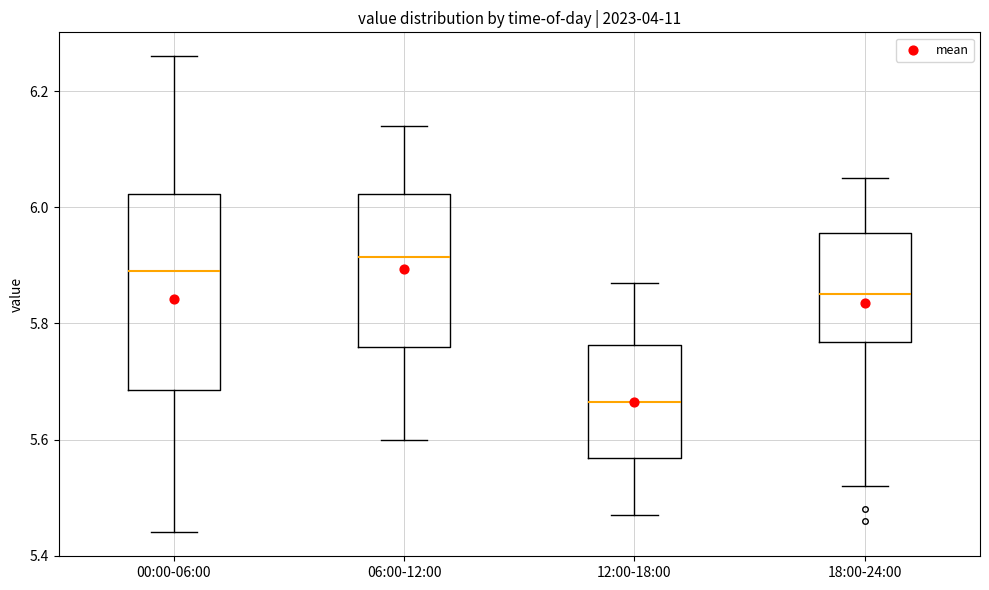

Reading left to right, read every box against the y-axis: the position of its median line, the range the box covers, and the ends of its whiskers. The values are not printed on the chart, so give them approximately, as read against the axis.

00:00-06:00: median 5.90, box 5.68 to 6.02, whiskers 5.44 to 6.26
06:00-12:00: median 5.92, box 5.76 to 6.02, whiskers 5.60 to 6.14
12:00-18:00: median 5.66, box 5.56 to 5.76, whiskers 5.48 to 5.88
18:00-24:00: median 5.86, box 5.76 to 5.96, whiskers 5.52 to 6.06